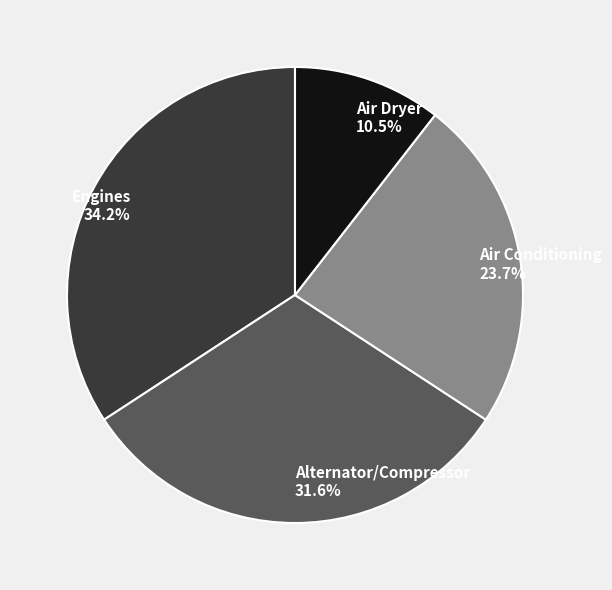

Count the number of slices in the pie.

4